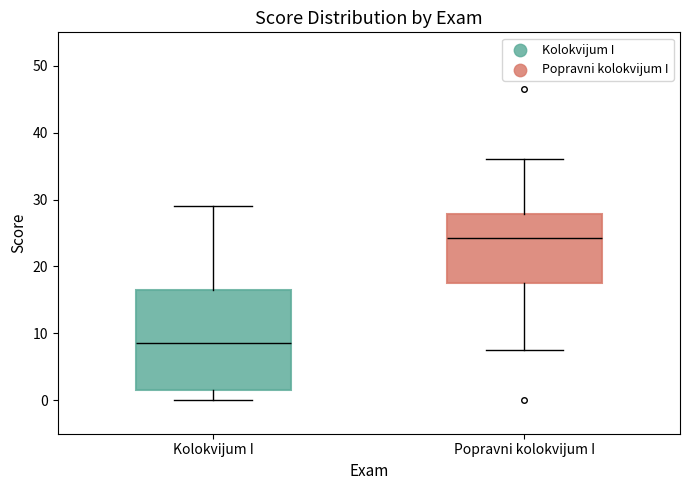

Reading left to right, transcribe this box plot: for each box, give where its median line is, the range the box spans, and where its two whiskers end, as read against the y-axis. The values are not printed on the chart, so give them approximately, as read against the axis.

Kolokvijum I: median 9, box 2 to 17, whiskers 0 to 29
Popravni kolokvijum I: median 24, box 18 to 28, whiskers 8 to 36